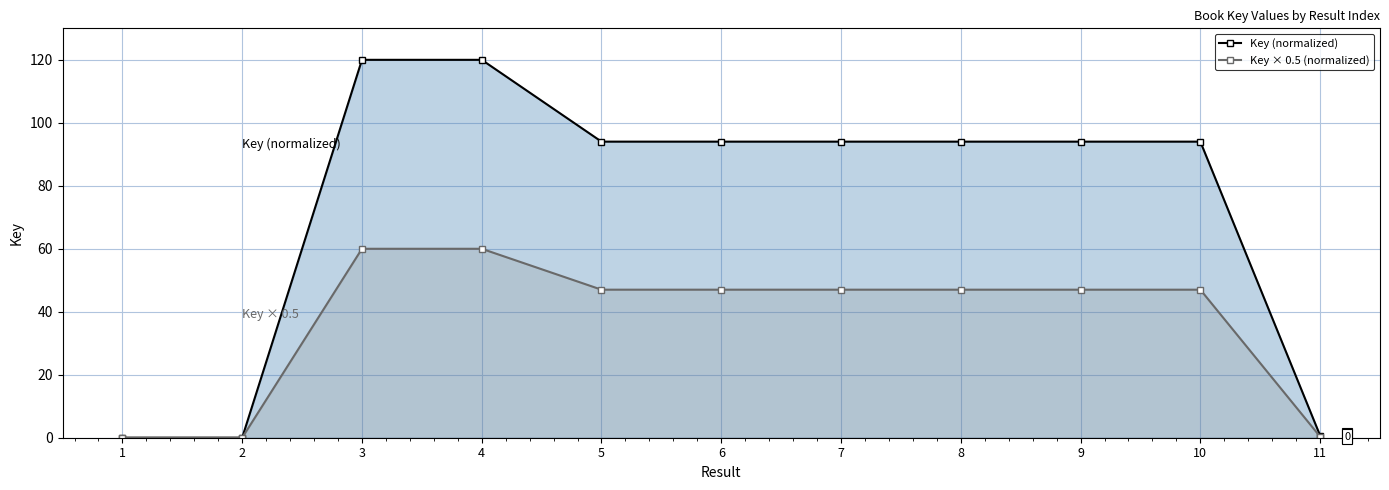

Rank the series at 6 from lowest to highest value.

Key × 0.5 (normalized), Key (normalized)